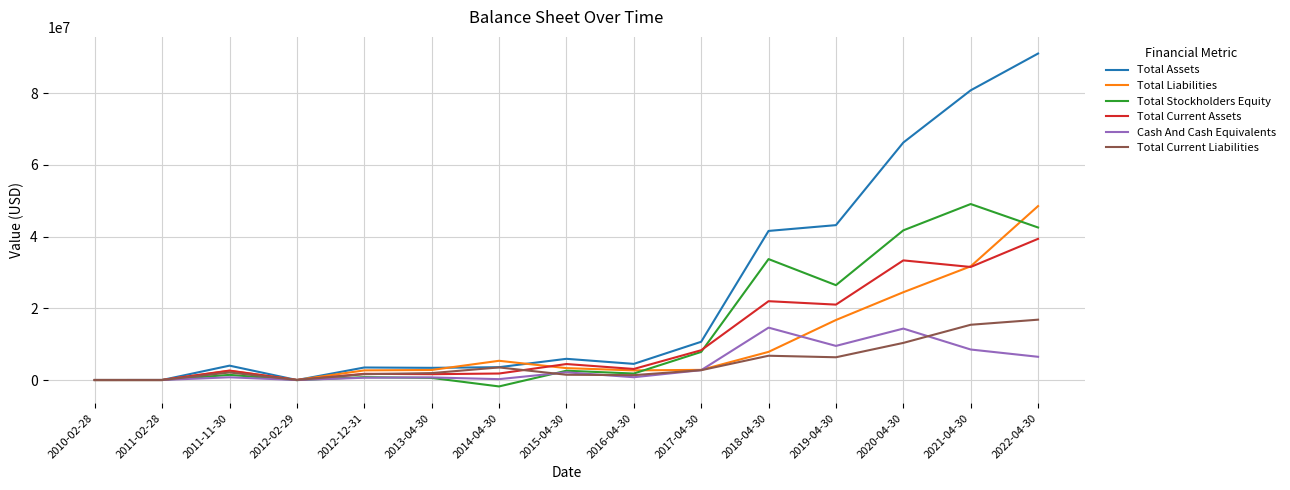

Which series has the widest spread of values?

Total Assets